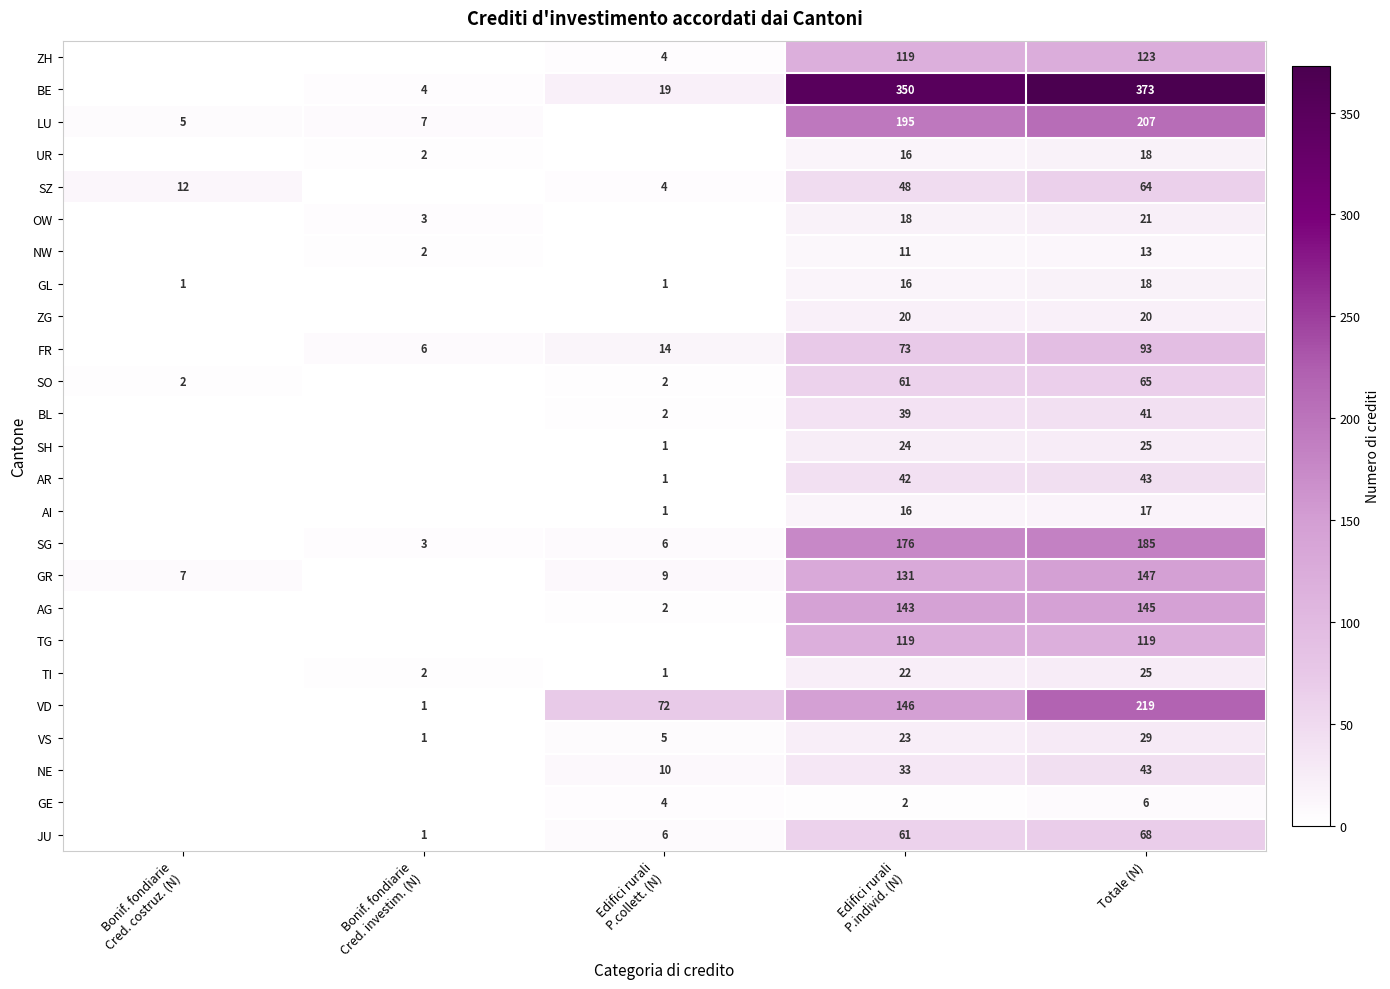

What is the difference between the highest and lowest values at Totale (N)?

367